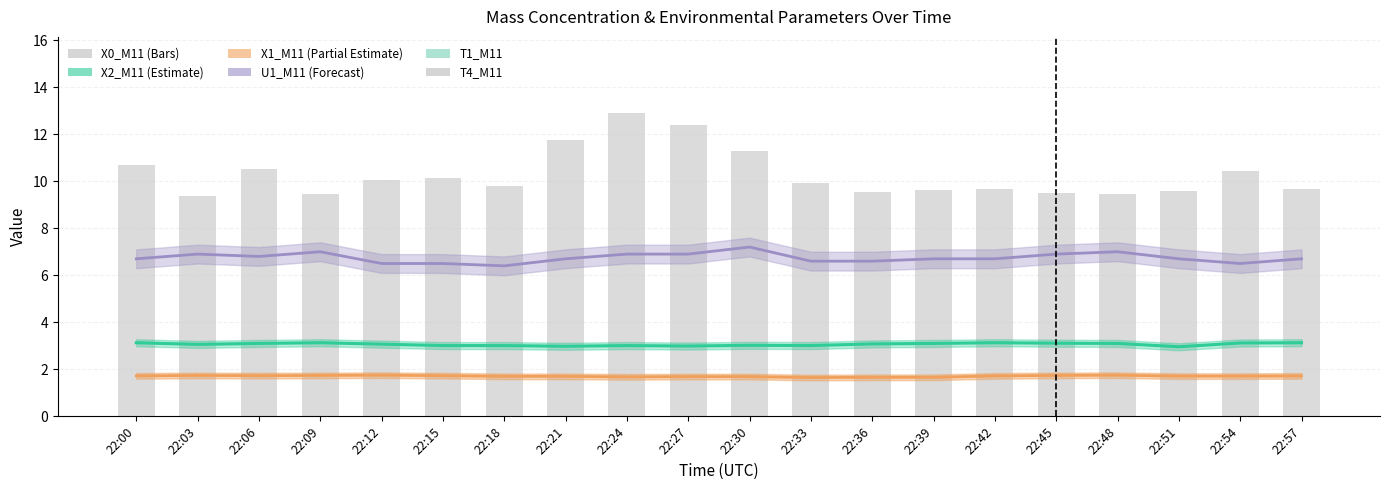

True or false: the data shows 10.5 at 22:06.

True